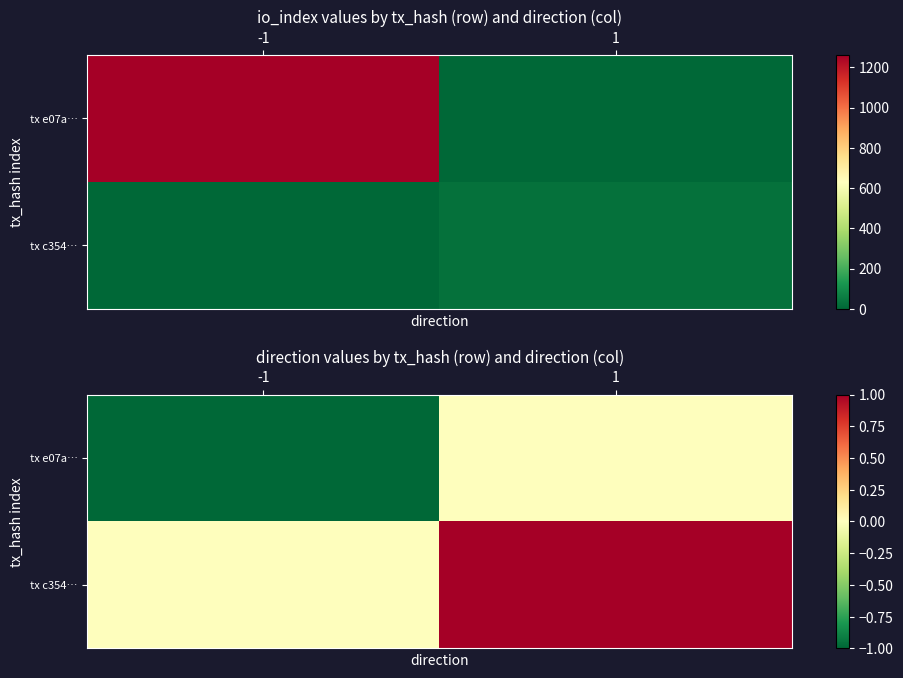

Which series changed the most between -1 and 1?

tx e07a…